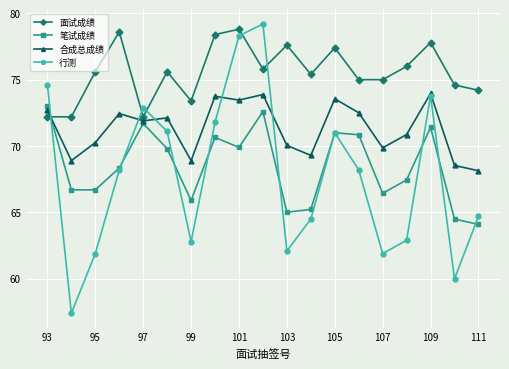

Which series has the widest spread of values?

行测